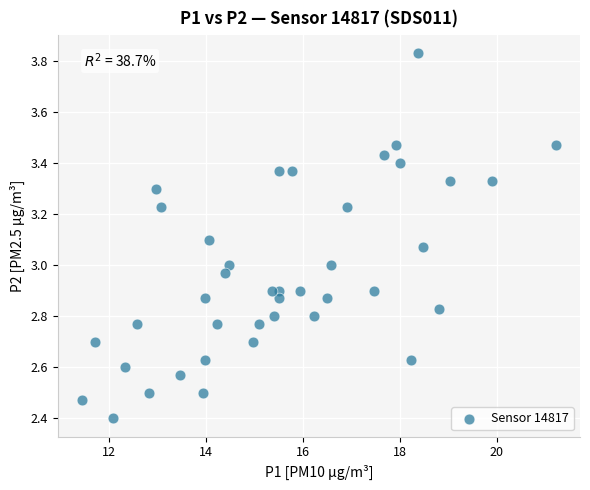

What is the range of X values (max minus min)?

9.8